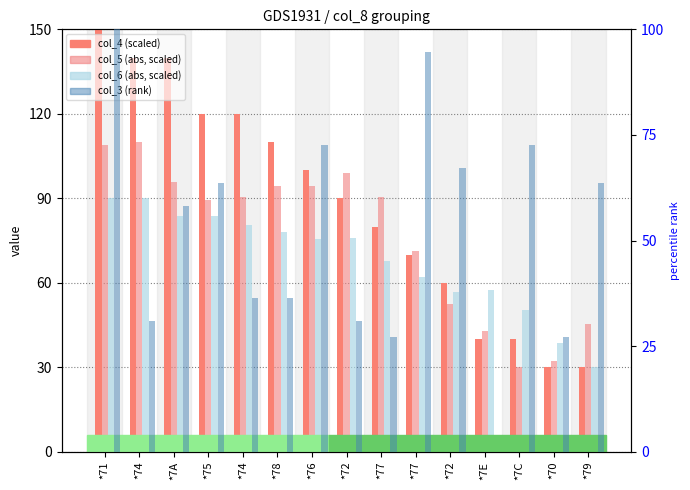

Which category has the highest value across all series?

*71